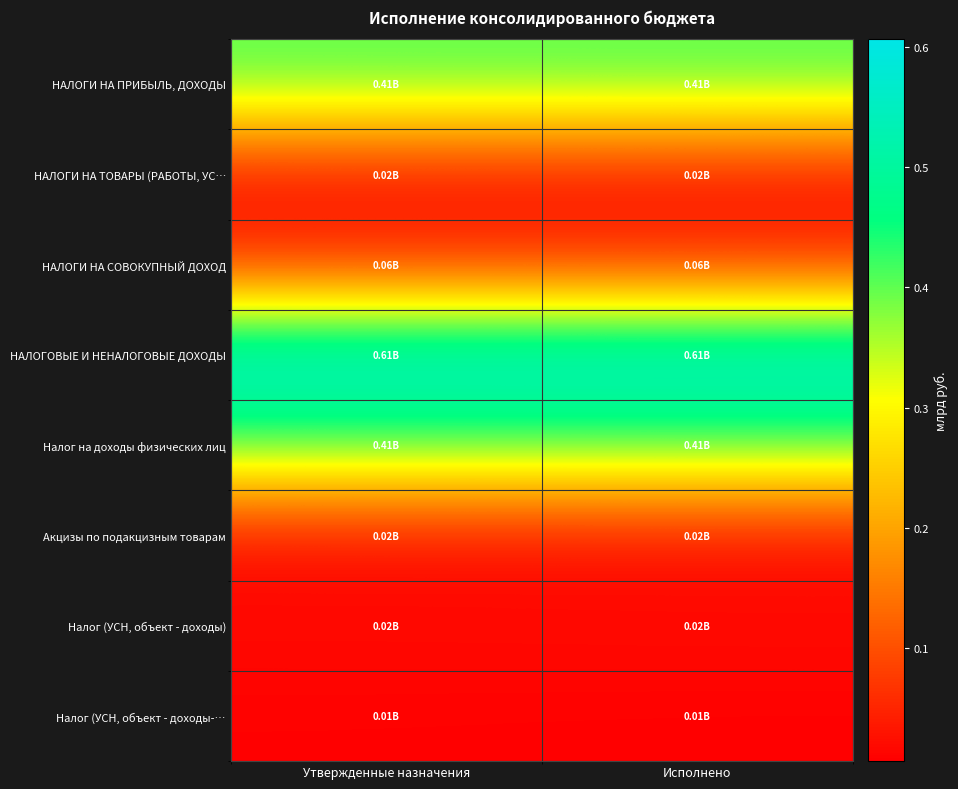

How many data points does each series have?

2